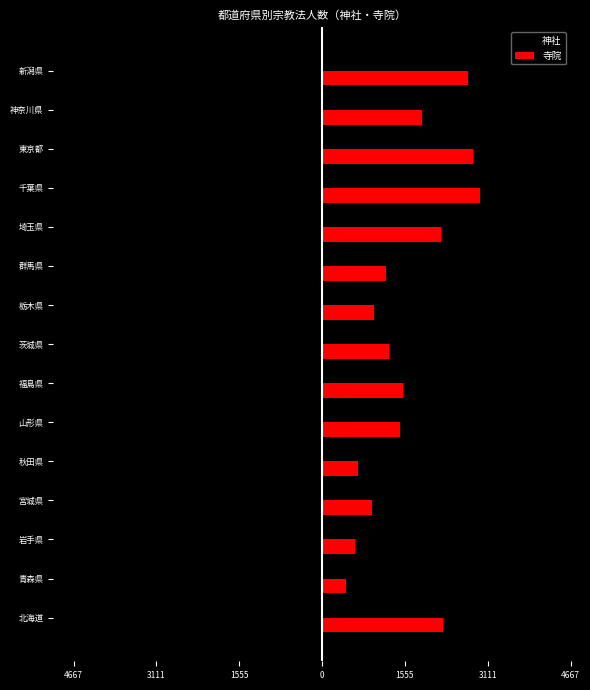

Reading left to right, list all the values displayed in this chart.

神社: -787	-883	-862	-943	-1143	-1743	-3005	-2486	-1906	-1212	-2012	-3169	-1453	-1140	-4667
寺院: 2275	450	624	937	672	1466	1516	1267	978	1195	2227	2975	2827	1880	2733